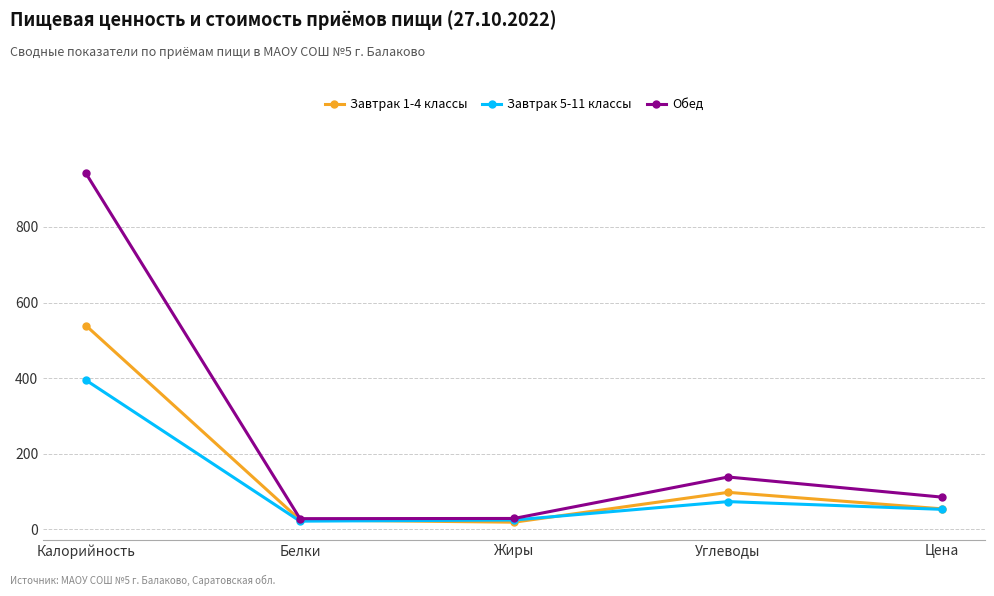

Is it true that Завтрак 1-4 классы equals 18.7 at Жиры?

True